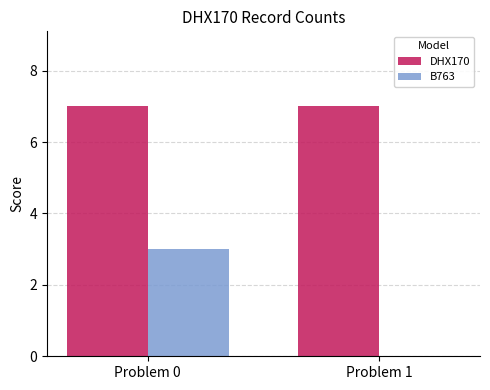

What is the maximum value for B763?

3